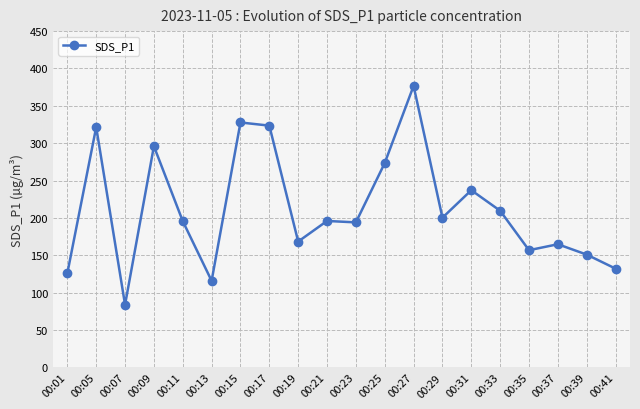

At which label is the value closest to 230?

00:31